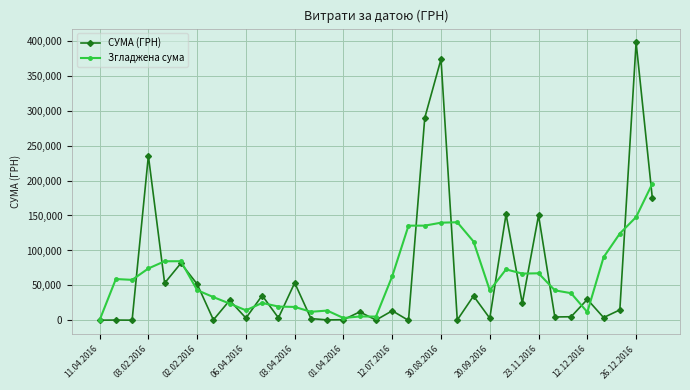

What is the maximum value shown in the chart?

397314.8